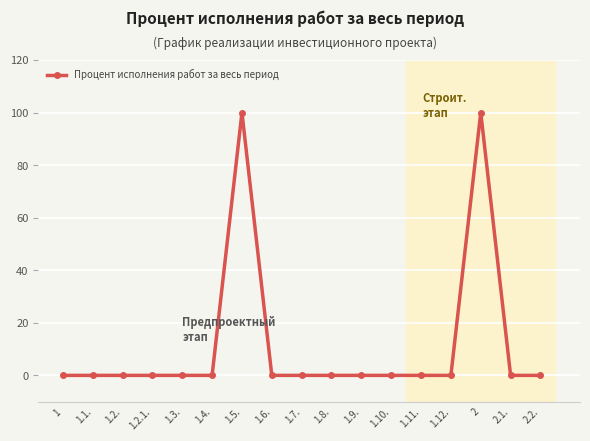

True or false: the data shows 0 at 2.2..

True